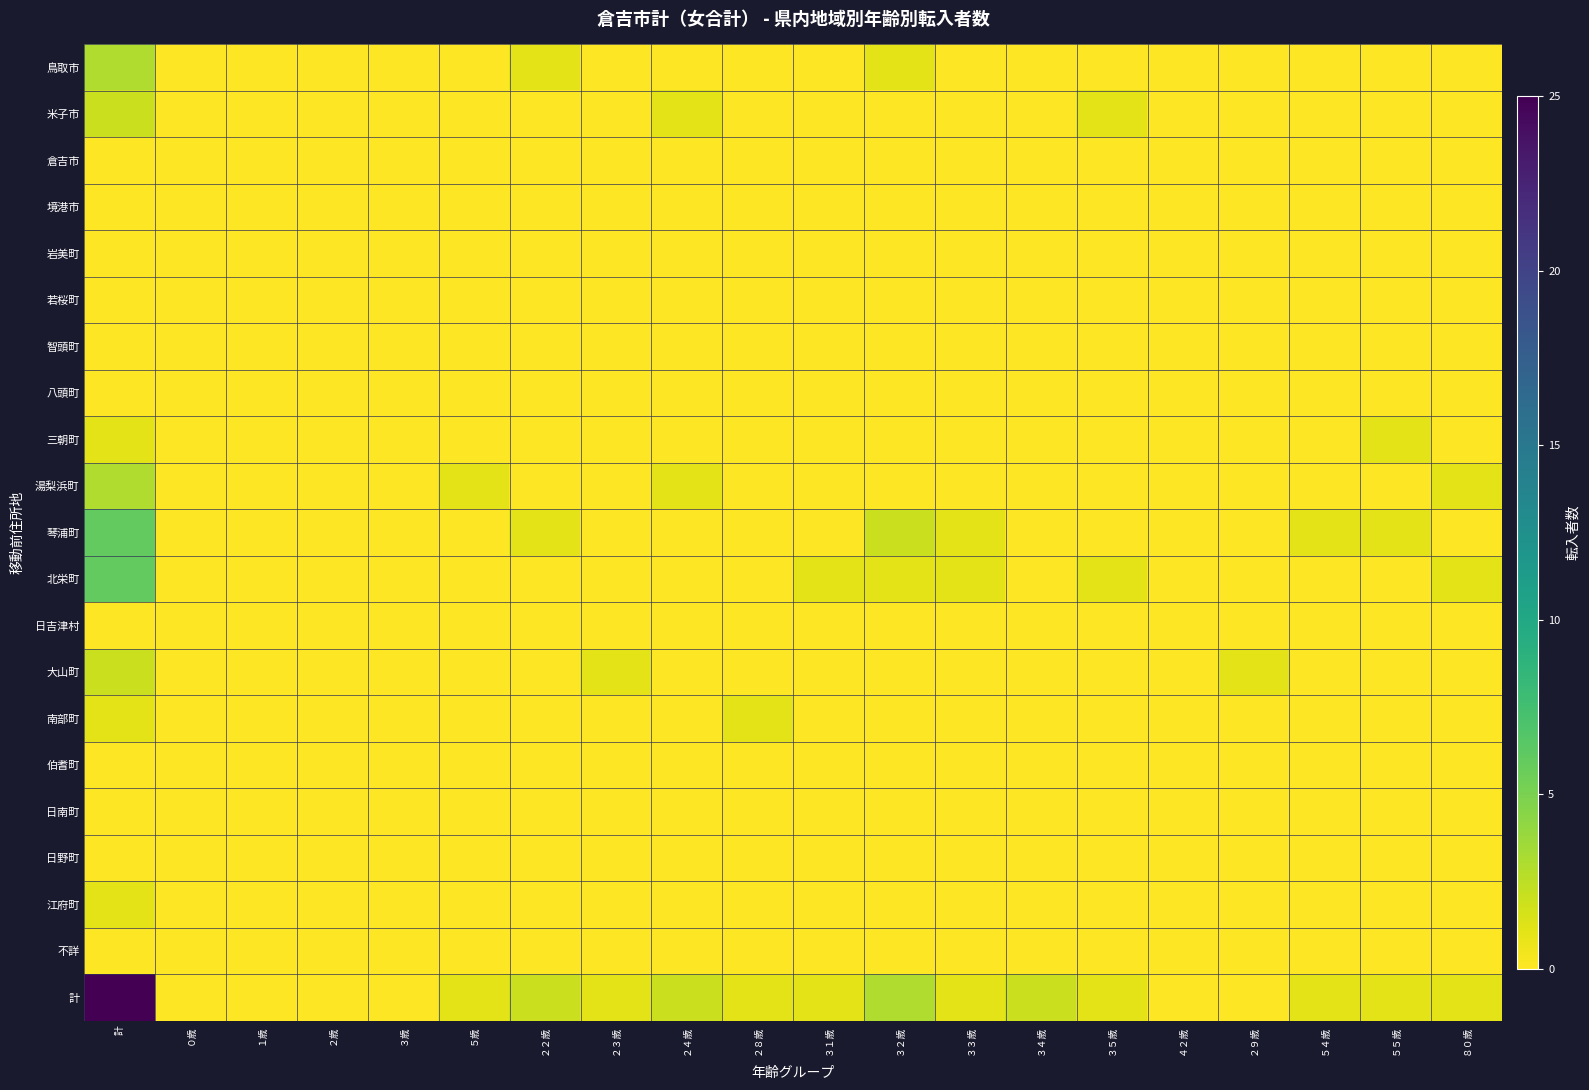

The 不詳 series shows 0.0 at ５５歳. True or false?

False